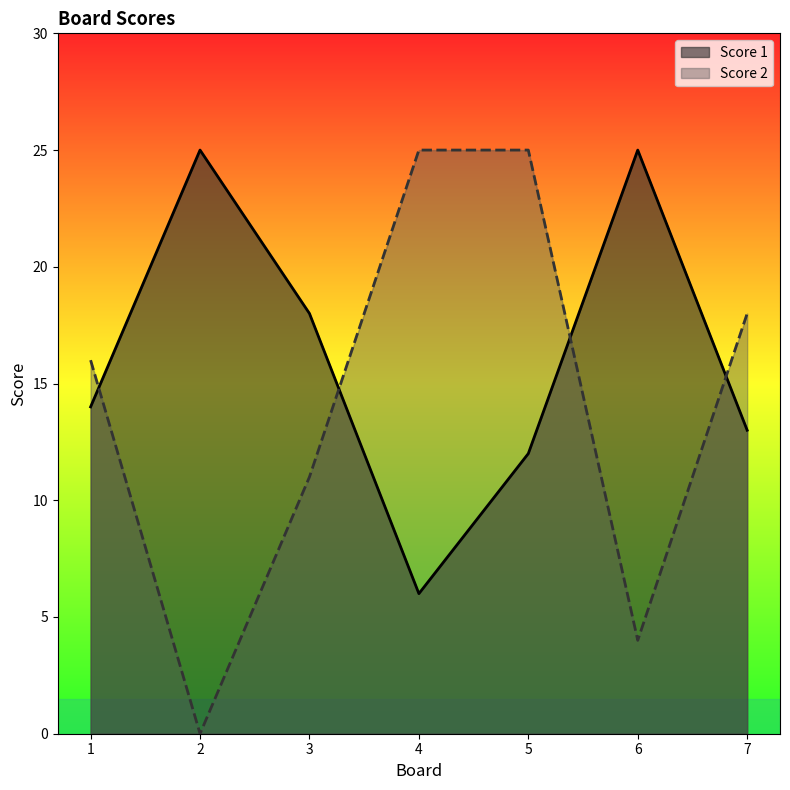

How many data points does each series have?

7